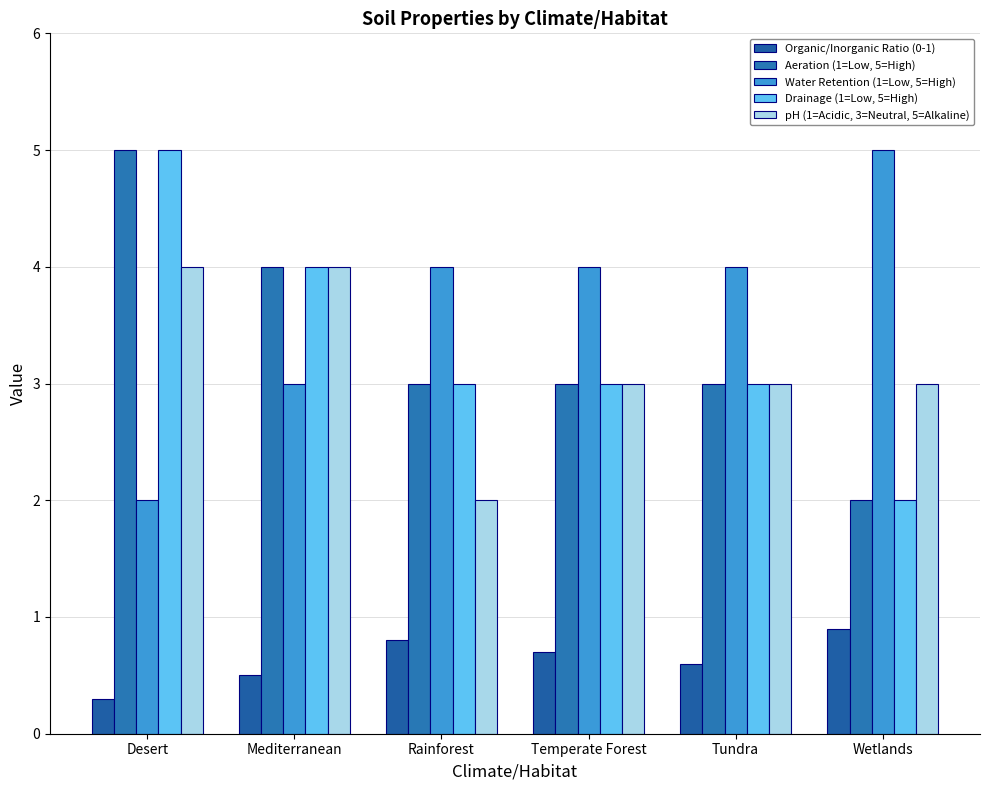

Reading left to right, transcribe all the data shown in this chart.

Organic/Inorganic Ratio (0-1): 0.3	0.5	0.8	0.7	0.6	0.9
Aeration (1=Low, 5=High): 5.0	4.0	3.0	3.0	3.0	2.0
Water Retention (1=Low, 5=High): 2.0	3.0	4.0	4.0	4.0	5.0
Drainage (1=Low, 5=High): 5.0	4.0	3.0	3.0	3.0	2.0
pH (1=Acidic, 3=Neutral, 5=Alkaline): 4.0	4.0	2.0	3.0	3.0	3.0